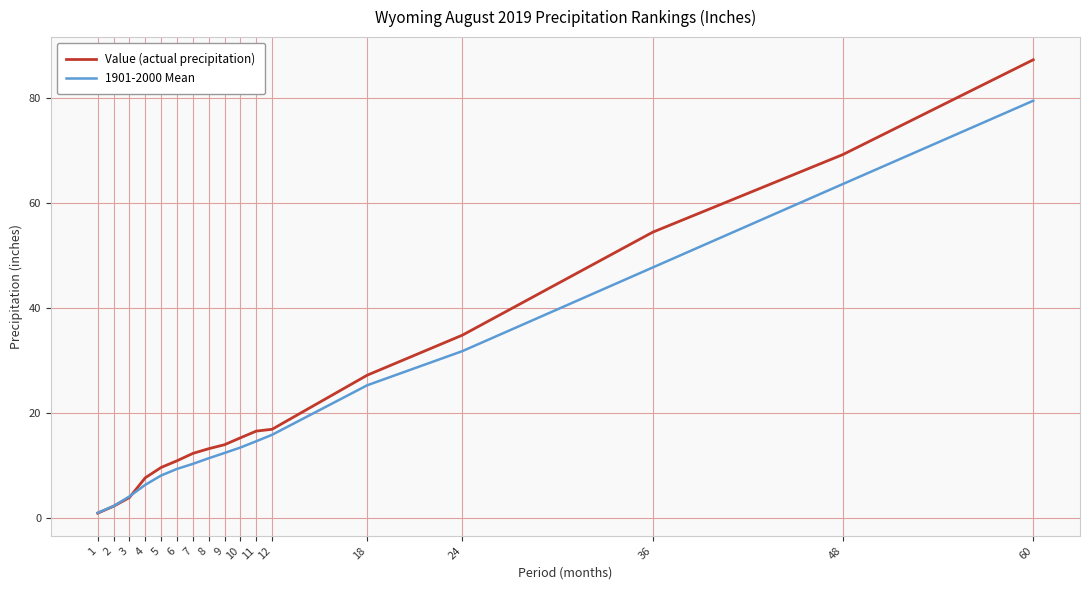

What is the difference between the highest and lowest values at 36?

6.7